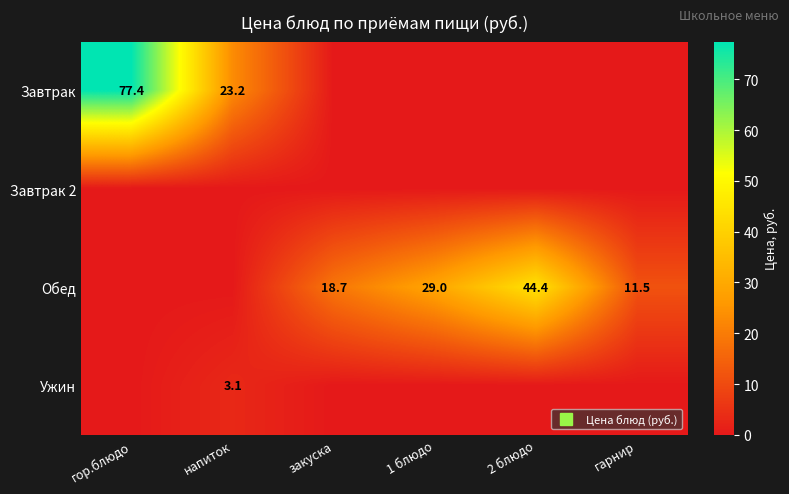

What is the difference between the highest and lowest values at гарнир?

11.5